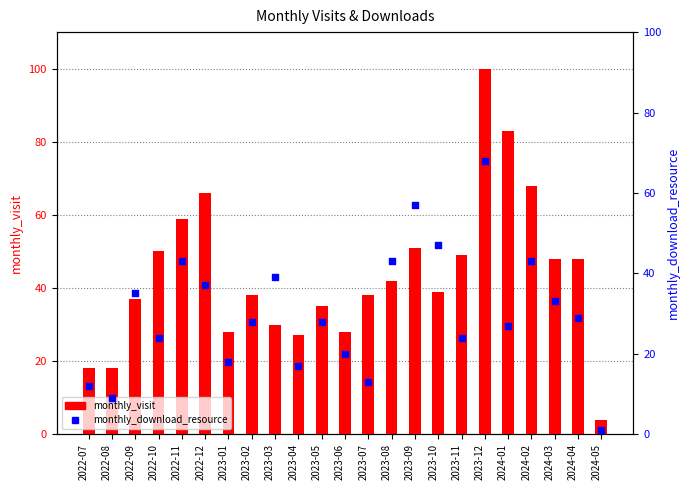

At which category is the sum across all series the highest?

2023-12